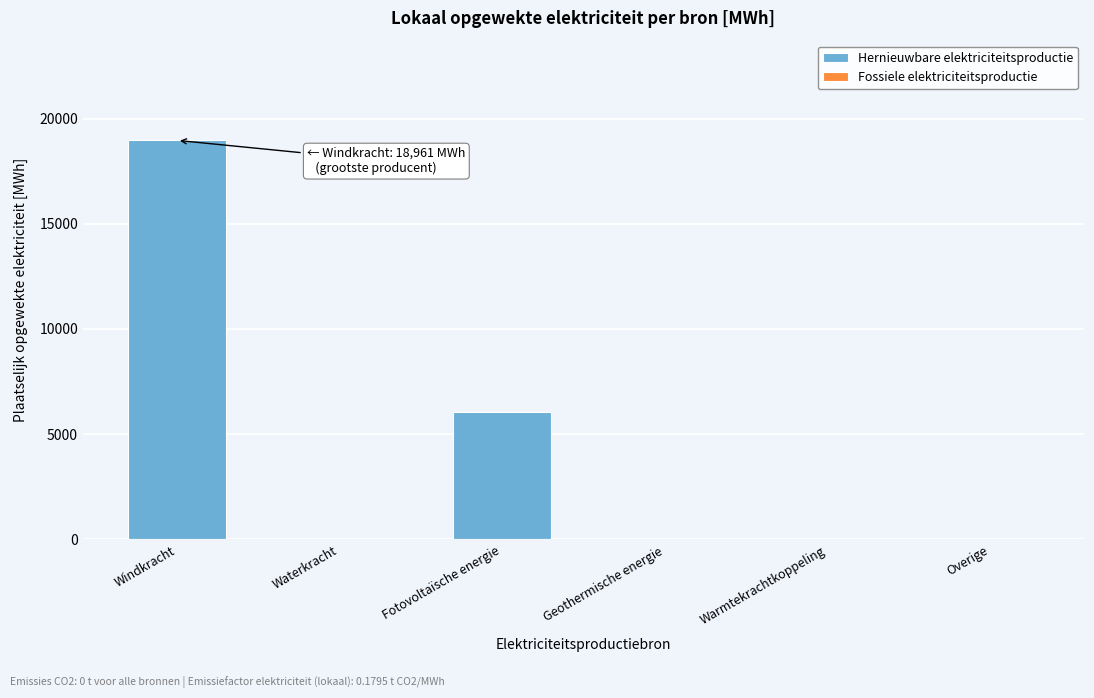

Reading left to right, list all the values displayed in this chart.

Windkracht=18961.4	Waterkracht=0.0	Fotovoltaïsche energie=6059.6	Geothermische energie=0.0	Warmtekrachtkoppeling=0.0	Overige=0.0